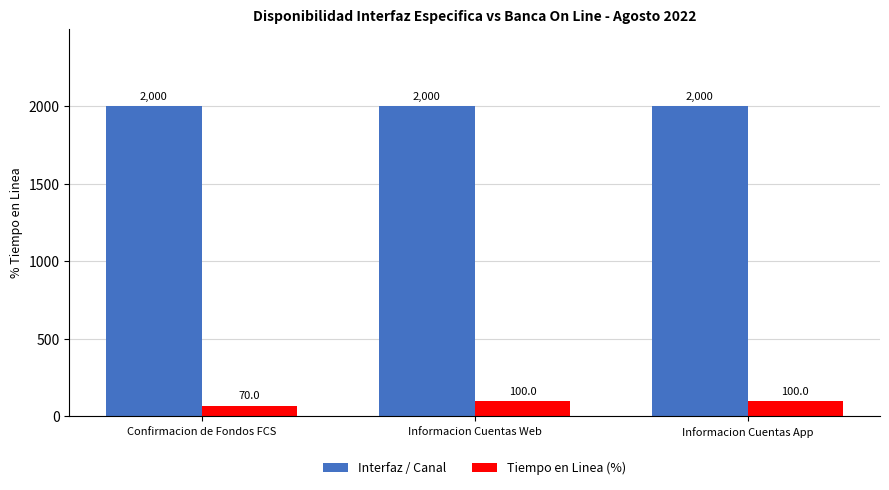

Rank the series by their maximum value, from lowest to highest.

Tiempo en Linea (%), Interfaz / Canal